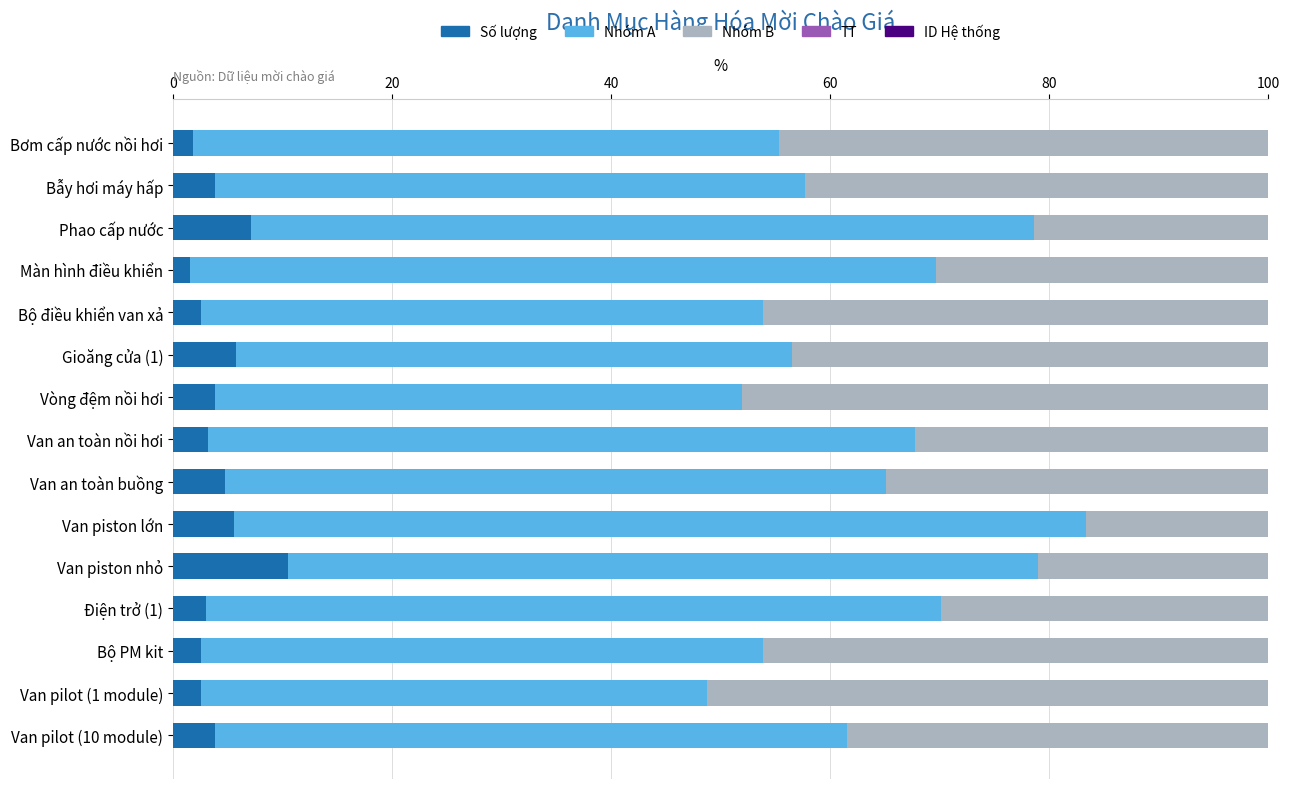

Count the number of categories in the chart.

15